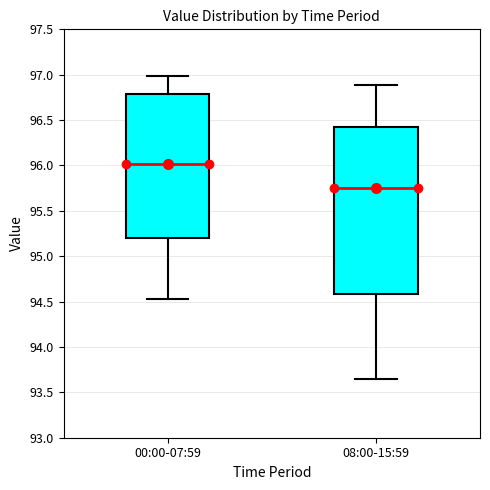

Where is the lower edge of the box for 00:00-07:59 on the y-axis? The values are not printed on the chart, so give them approximately, as read against the axis.

95.20